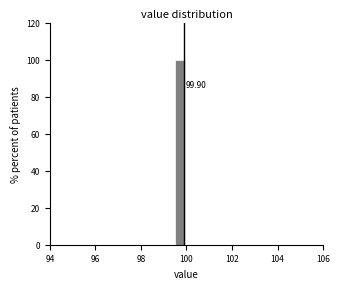

Read against the x-axis, roughly where is the centre of the tallest bar?

99.8